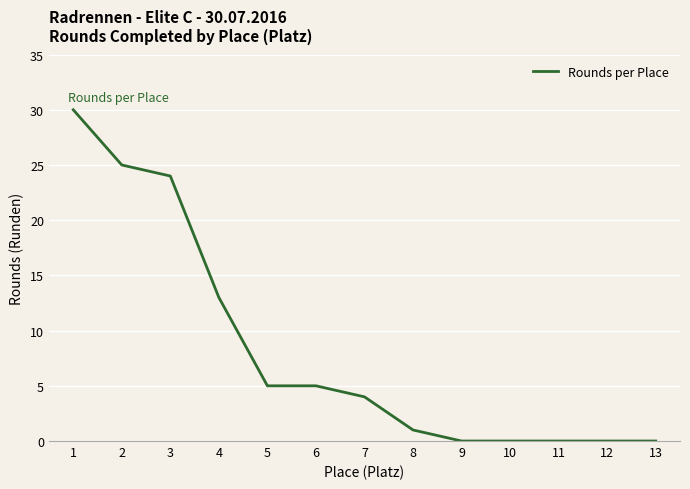

What is the change in value from 7 to 8?

-3